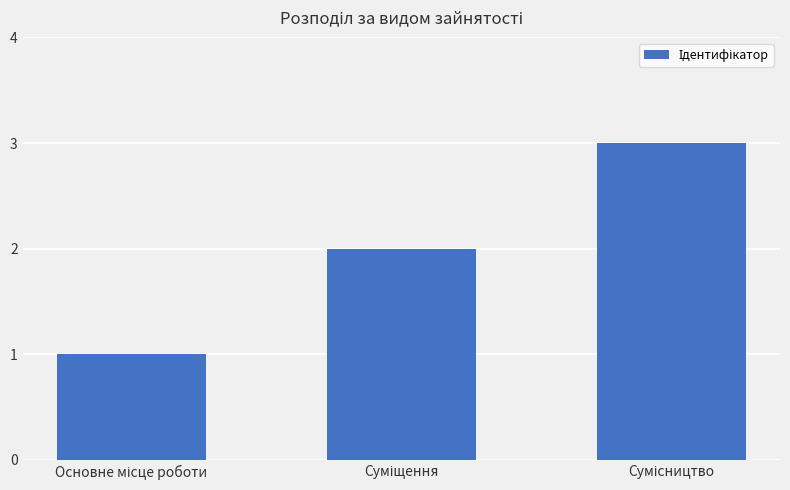

What is the sum of all values?

6